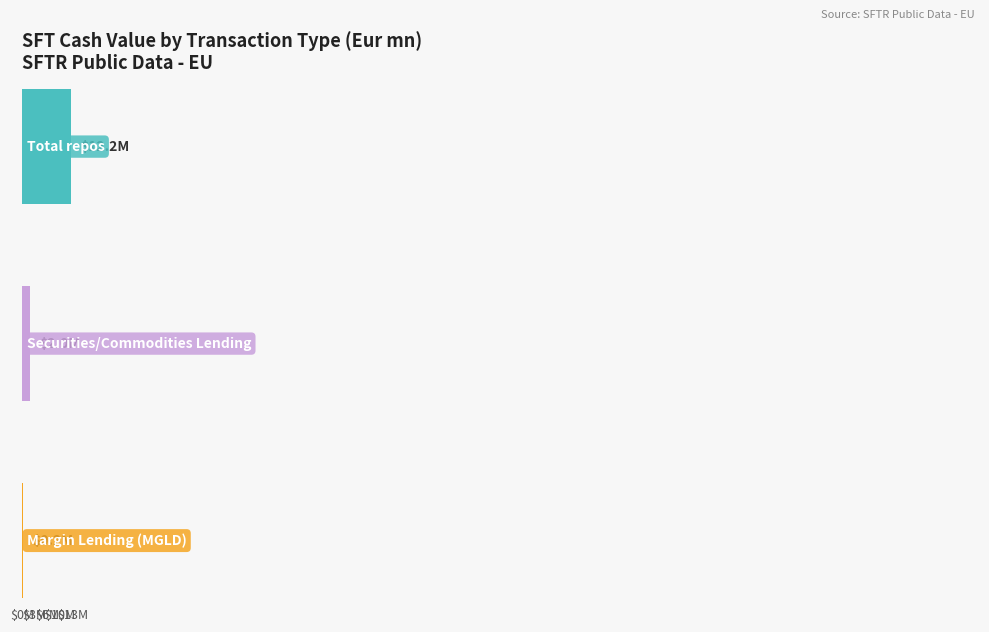

At which label does Collateral Market Value (Eur mn) first exceed 7696157?

Total repos